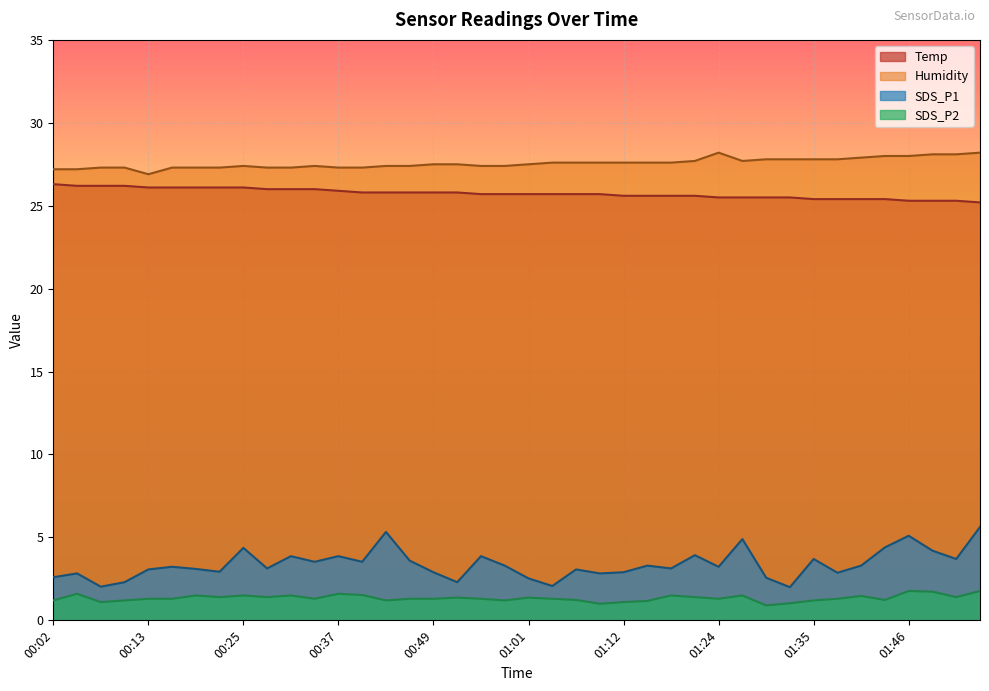

Which label corresponds to the largest value in the chart?

01:24